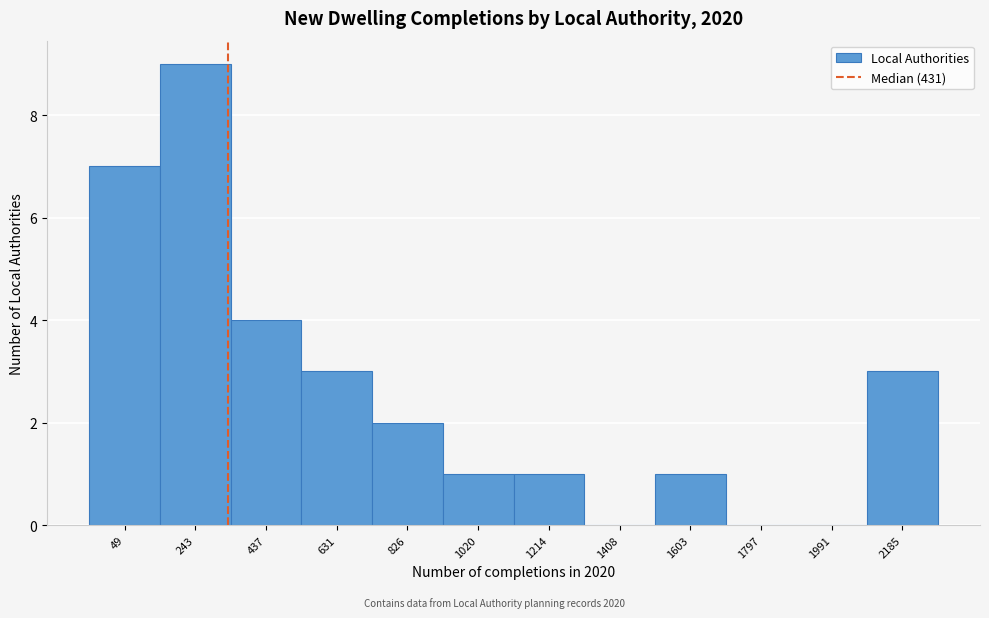

Reading left to right, transcribe all the data shown in this chart.

49=7	243=9	437=4	631=3	826=2	1020=1	1214=1	1408=0	1603=1	1797=0	1991=0	2185=3